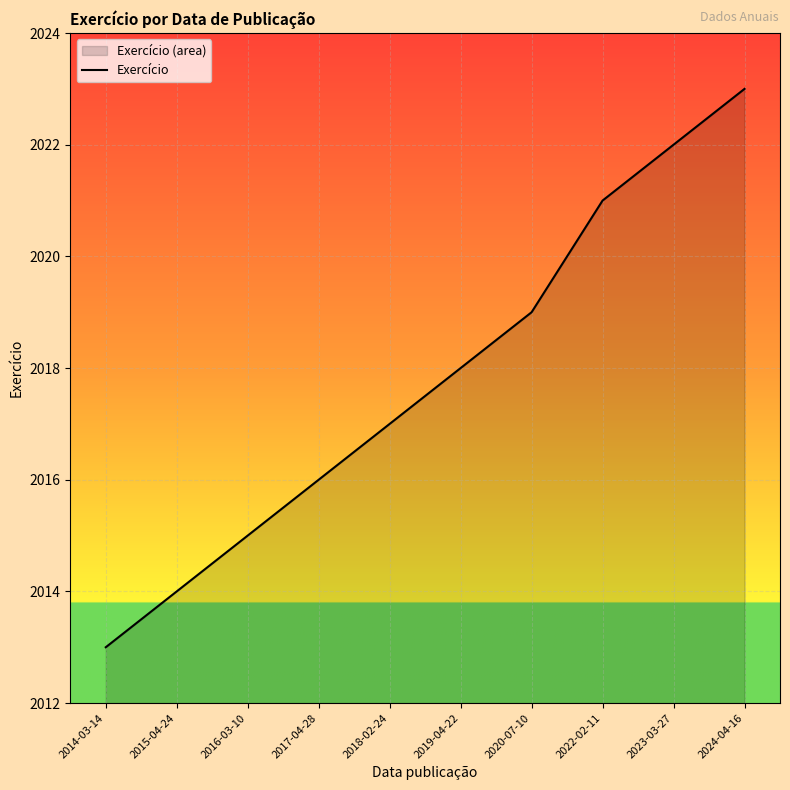

What is the smallest value displayed?

2013